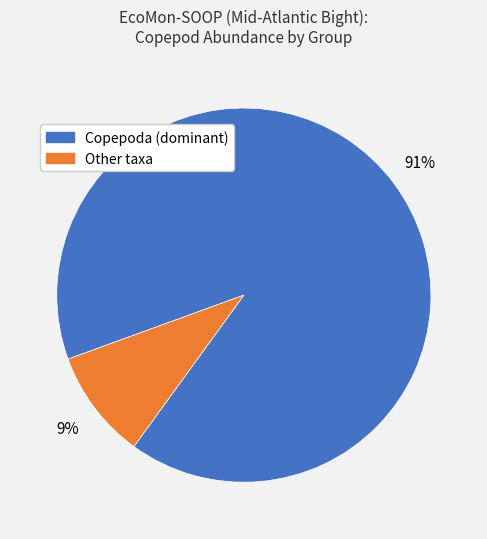

Which has a higher value, Copepoda (dominant) or Other taxa?

Copepoda (dominant)